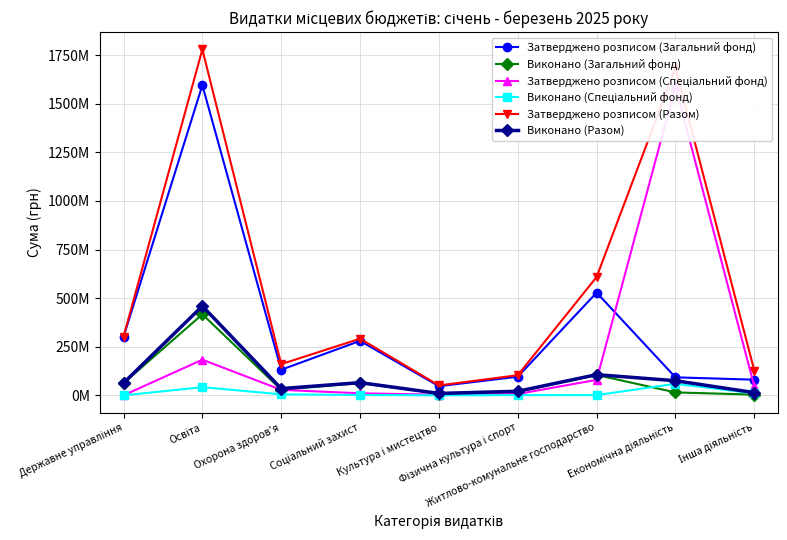

Is the value of Затверджено розписом (Спеціальний фонд) at Культура і мистецтво greater than the value of Виконано (Спеціальний фонд) at Освіта?

No